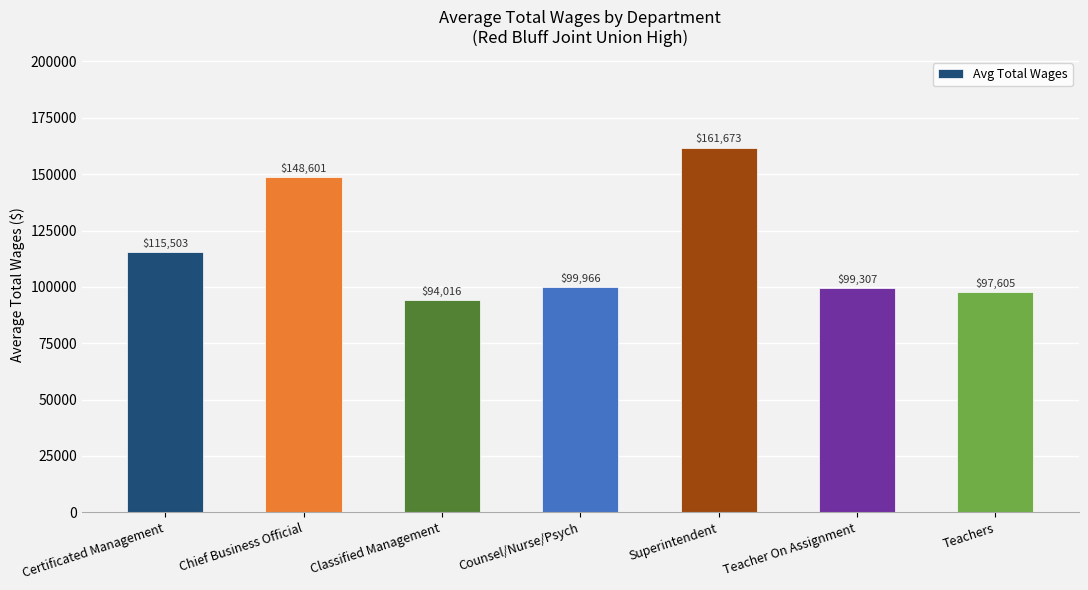

How many bars are there in total?

7